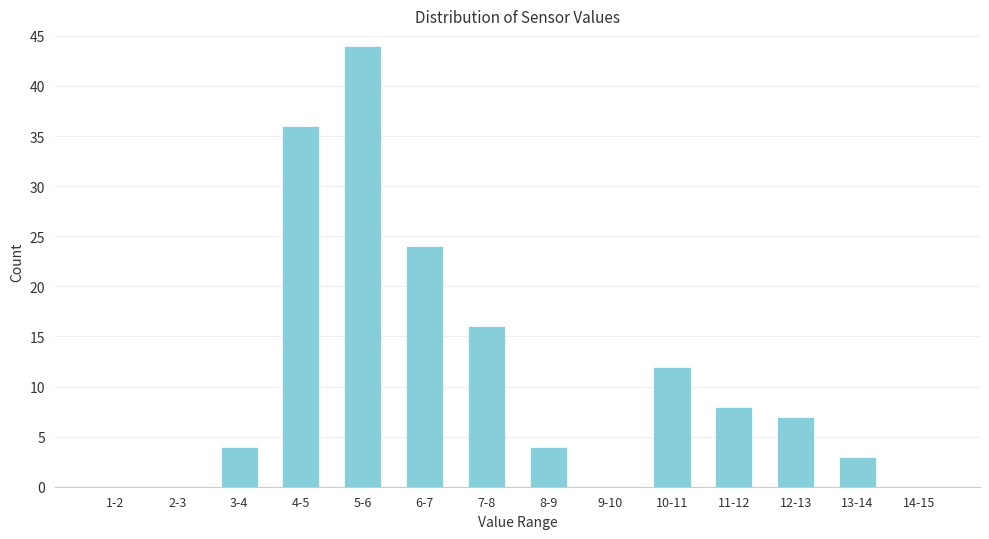

Reading left to right, list all the values displayed in this chart.

1-2=0	2-3=0	3-4=4	4-5=36	5-6=44	6-7=24	7-8=16	8-9=4	9-10=0	10-11=12	11-12=8	12-13=7	13-14=3	14-15=0